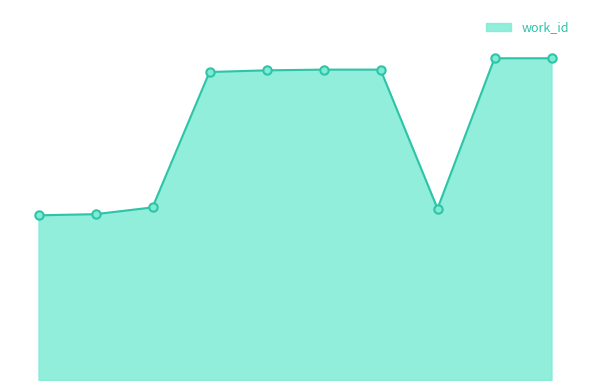

Does the chart have visible grid lines?

No